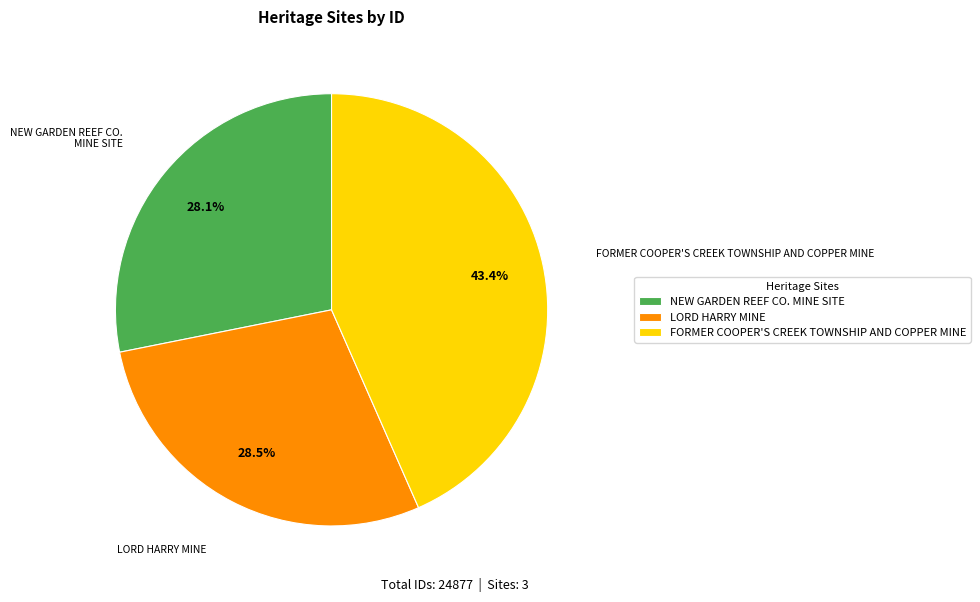

What is the ratio of the value at LORD HARRY MINE to the value at NEW GARDEN REEF CO. MINE SITE?

1.0